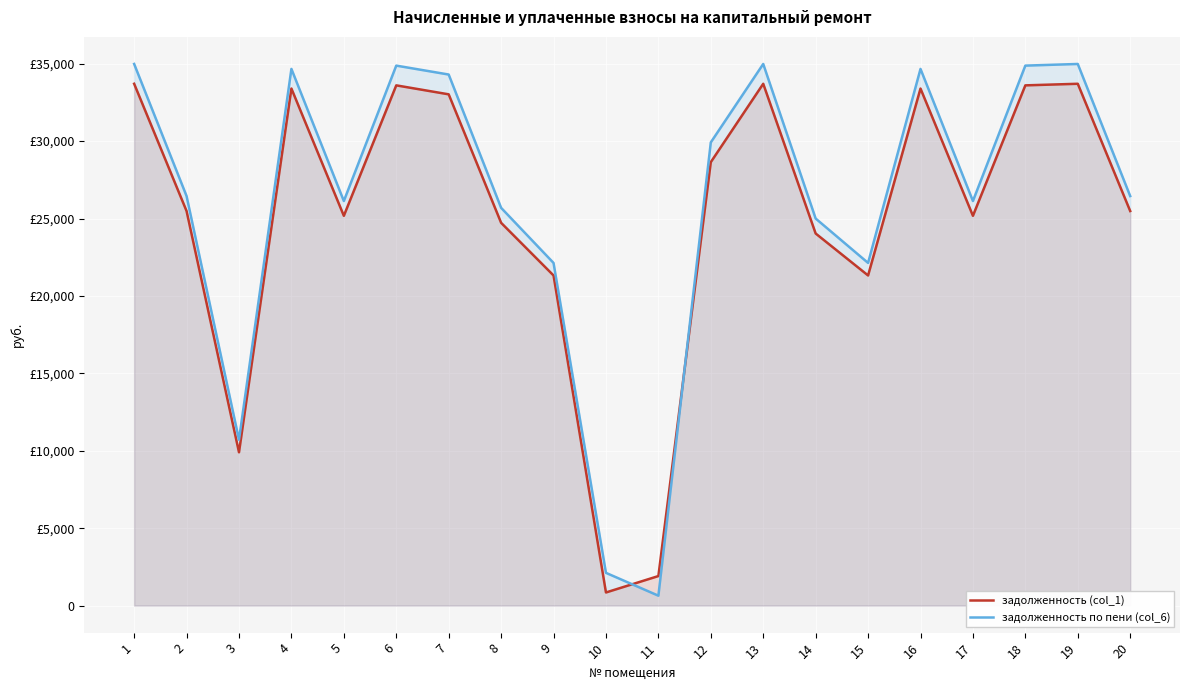

At how many categories does at least one series exceed 32466?

8